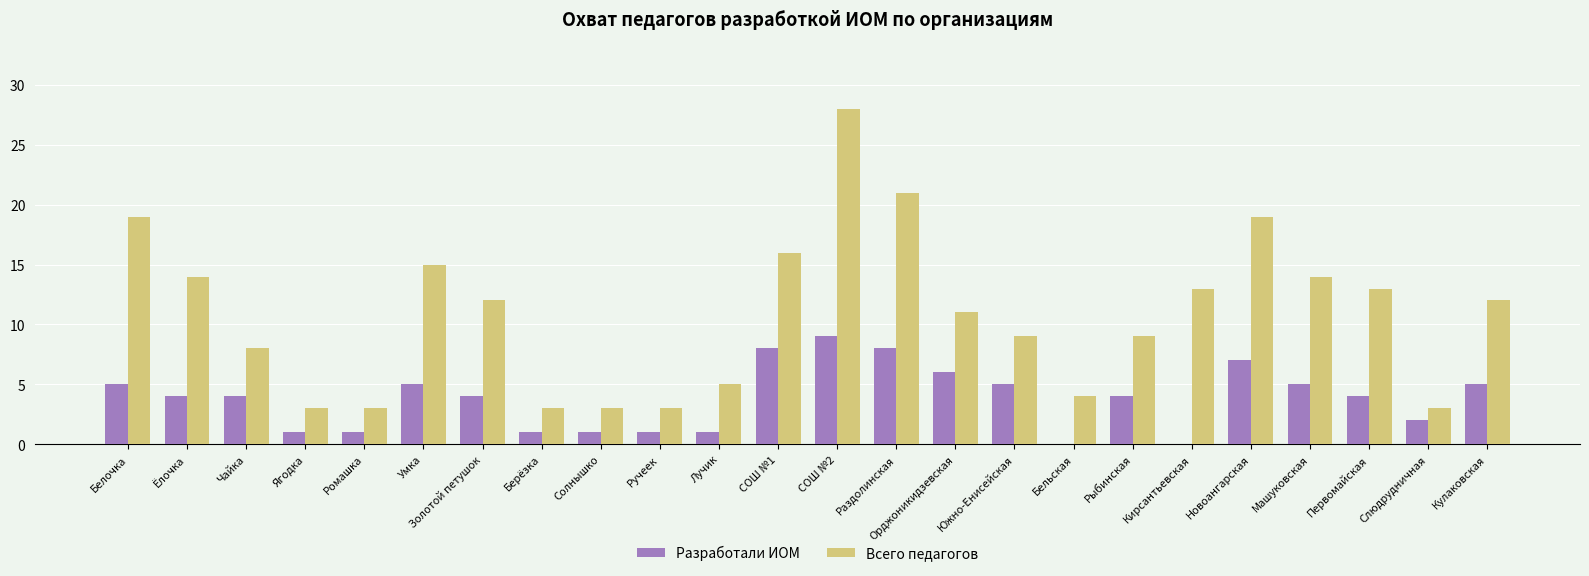

Is it true that Всего педагогов equals 3 at Солнышко?

True